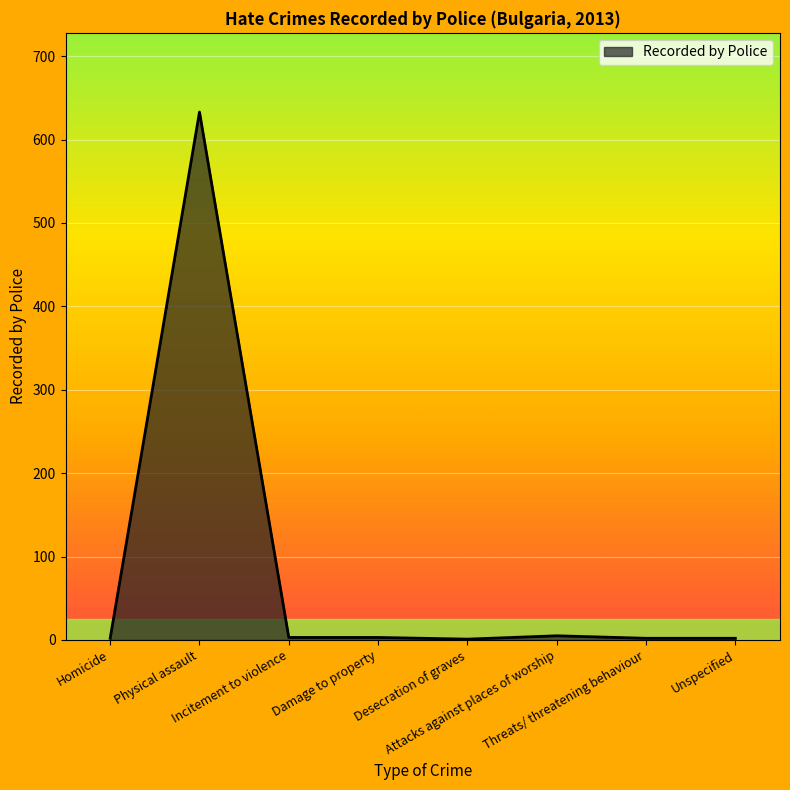

What is the sum of all values?

651